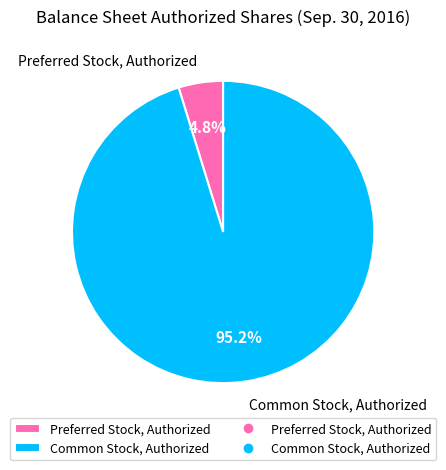

Is Common Stock, Authorized the majority of the pie?

Yes